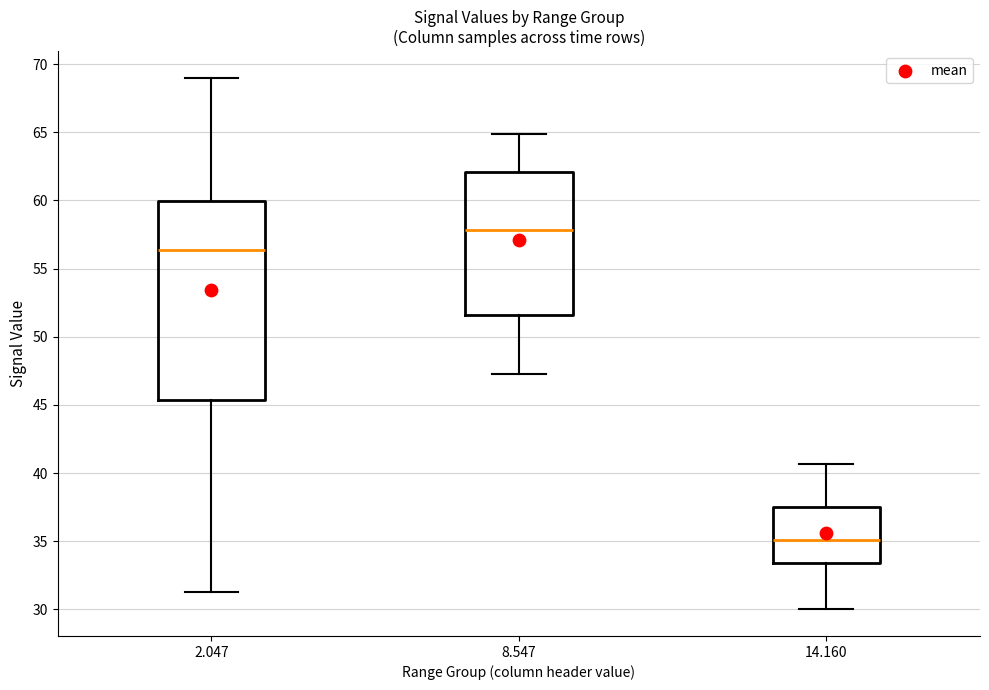

Which box's median line is the highest?

8.547